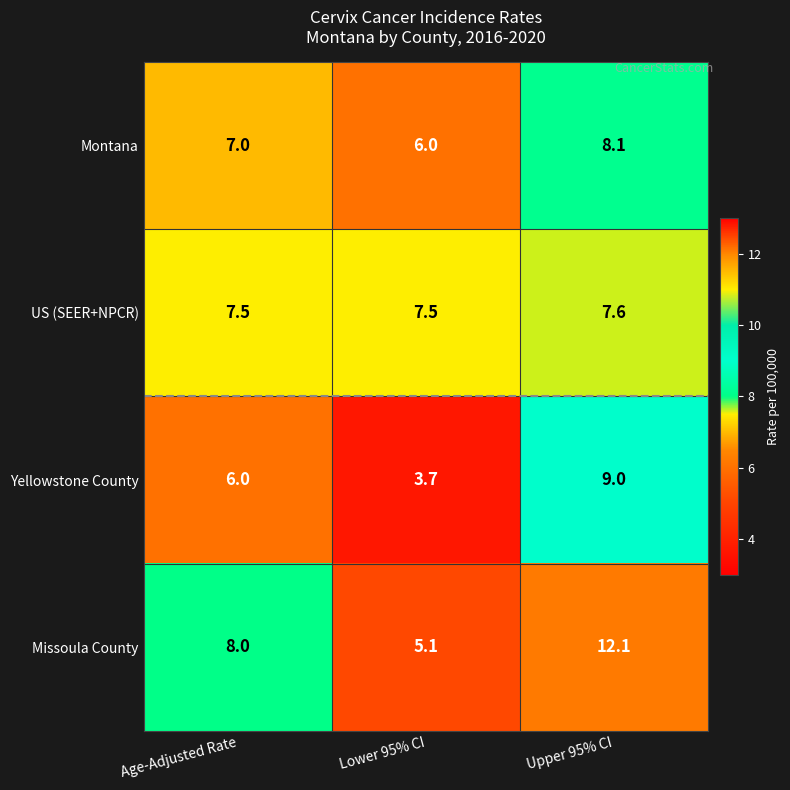

The value of US (SEER+NPCR) at Age-Adjusted Rate is 3.9. True or false?

False